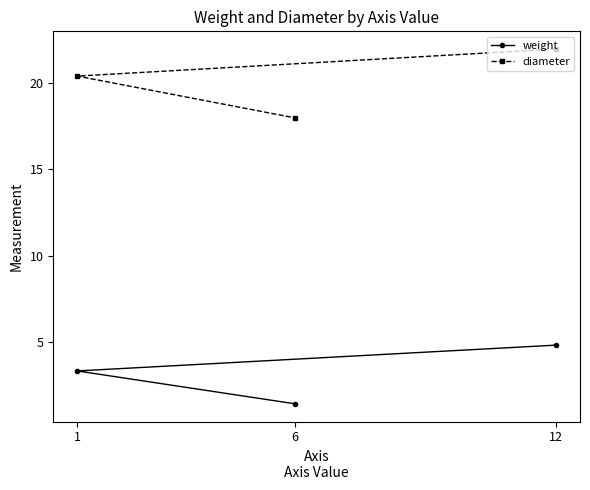

How many lines are shown in the chart?

2